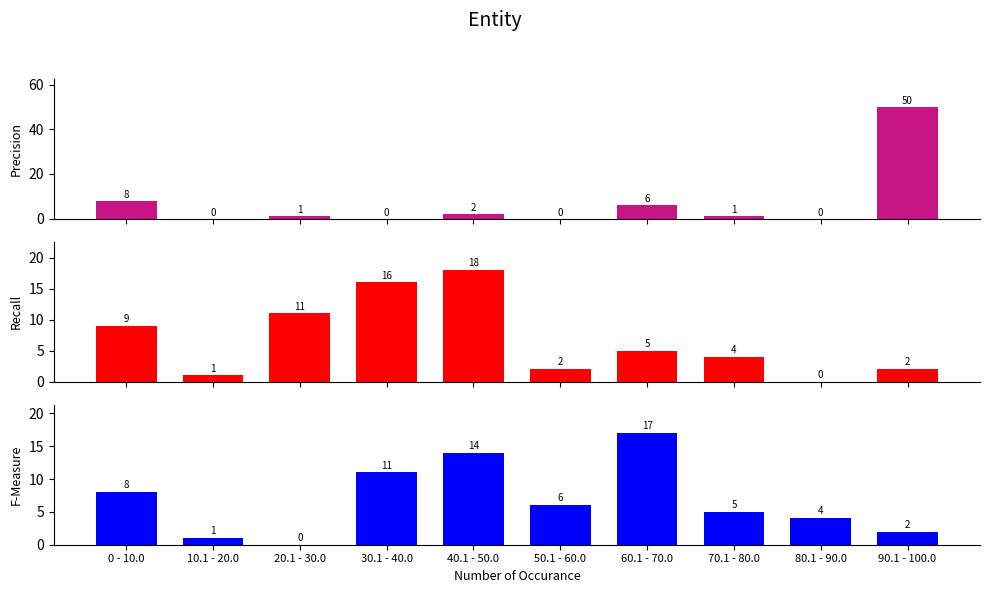

Rank the categories by Precision value from lowest to highest.

10.1 - 20.0, 30.1 - 40.0, 50.1 - 60.0, 80.1 - 90.0, 20.1 - 30.0, 70.1 - 80.0, 40.1 - 50.0, 60.1 - 70.0, 0 - 10.0, 90.1 - 100.0